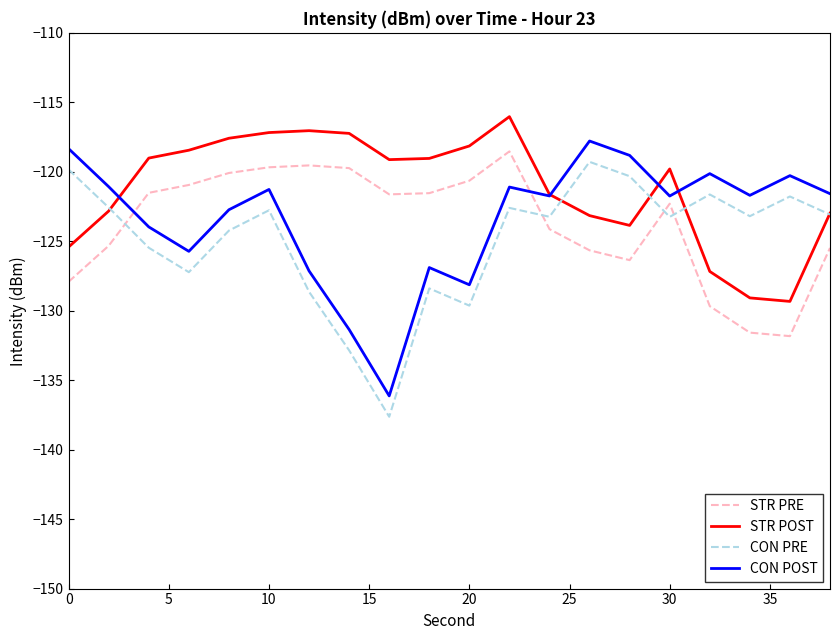

Which series has the largest total across all categories?

STR POST